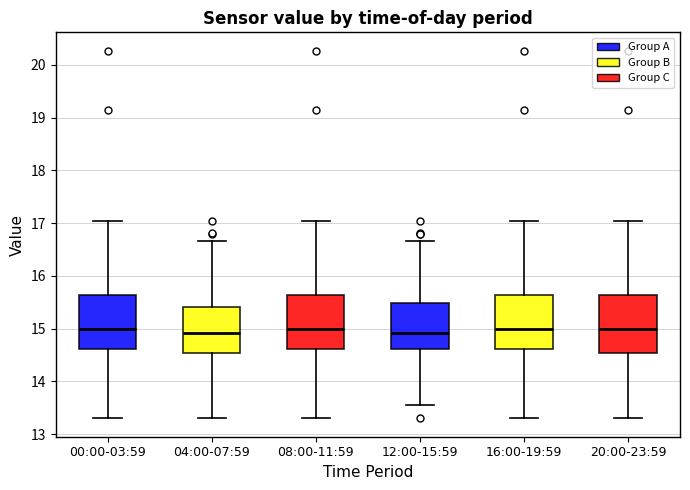

Reading left to right, transcribe this box plot: for each box, give where its median line is, the range the box spans, and where its two whiskers end, as read against the y-axis. The values are not printed on the chart, so give them approximately, as read against the axis.

00:00-03:59: median 15.0, box 14.6 to 15.6, whiskers 13.3 to 17.1
04:00-07:59: median 14.9, box 14.5 to 15.4, whiskers 13.3 to 16.7
08:00-11:59: median 15.0, box 14.6 to 15.6, whiskers 13.3 to 17.1
12:00-15:59: median 14.9, box 14.6 to 15.5, whiskers 13.6 to 16.7
16:00-19:59: median 15.0, box 14.6 to 15.6, whiskers 13.3 to 17.1
20:00-23:59: median 15.0, box 14.5 to 15.6, whiskers 13.3 to 17.1